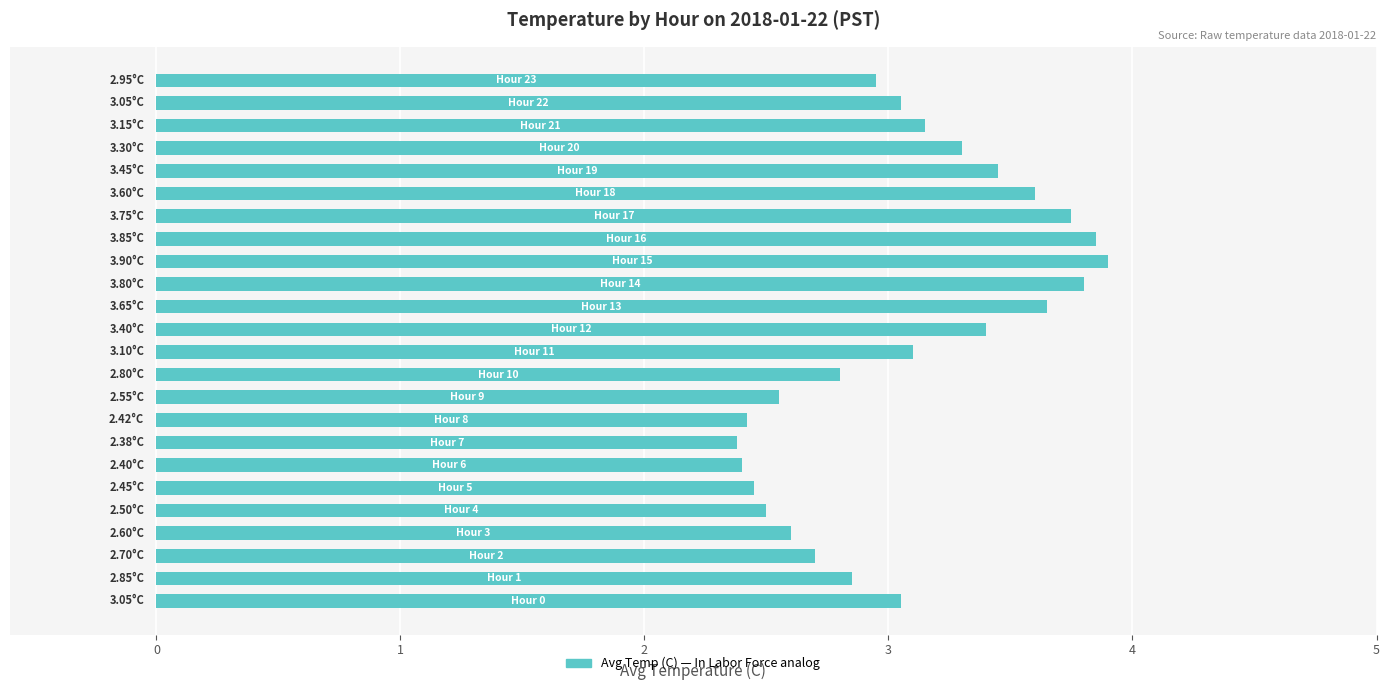

What is the difference between the maximum and minimum values?

1.5